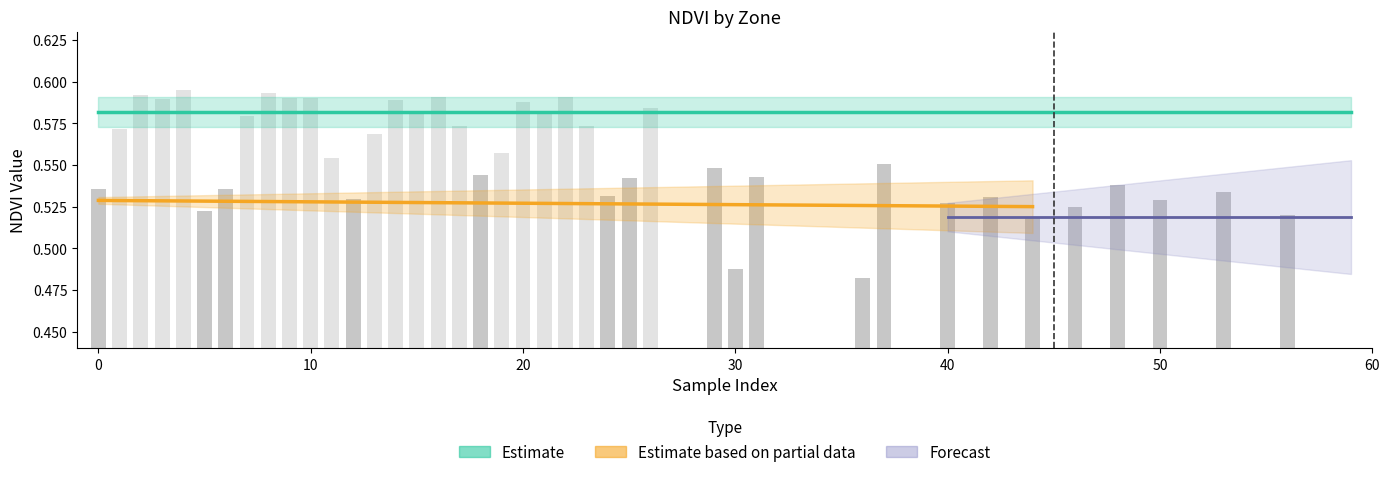

Does the chart contain stacked bars?

No